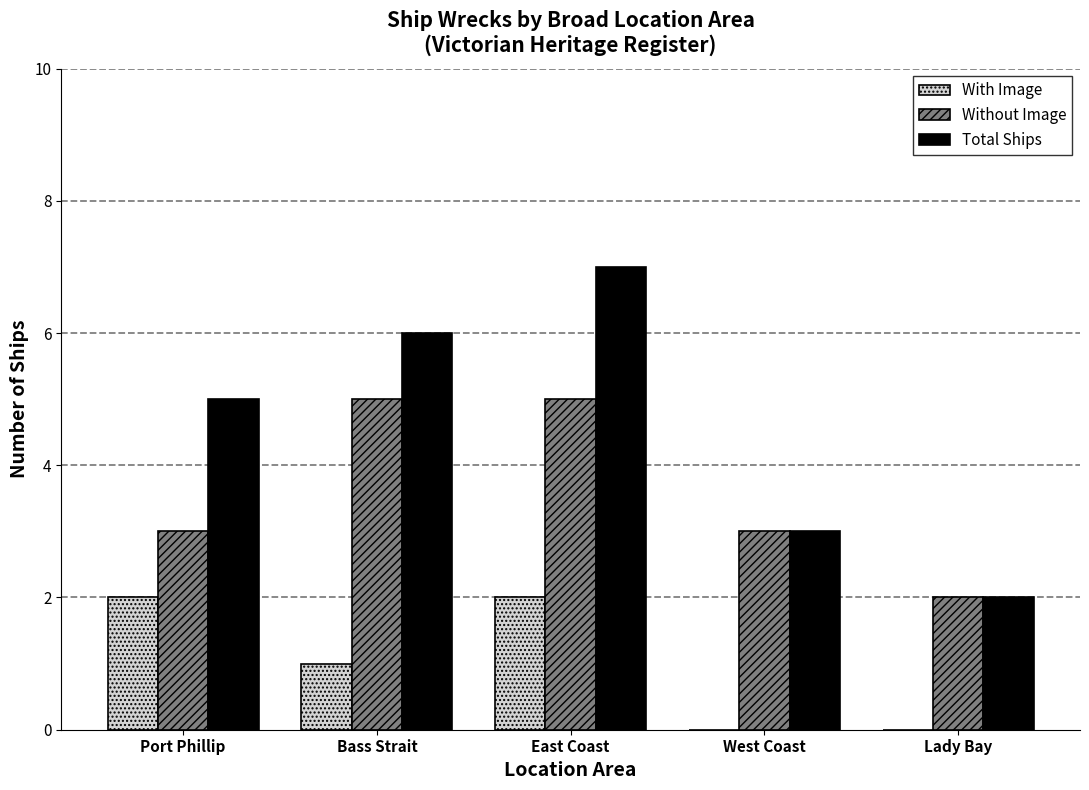

What is the sum of the Without Image values at West Coast and East Coast?

8